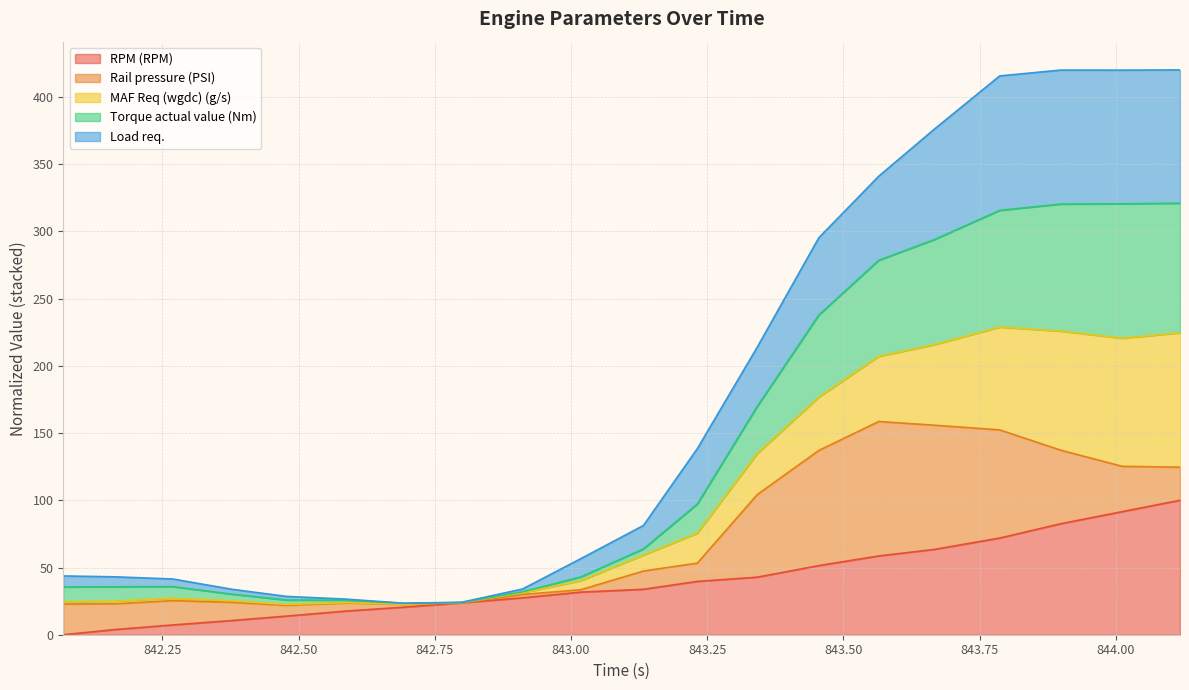

Does the chart display data point markers on the line(s)?

No